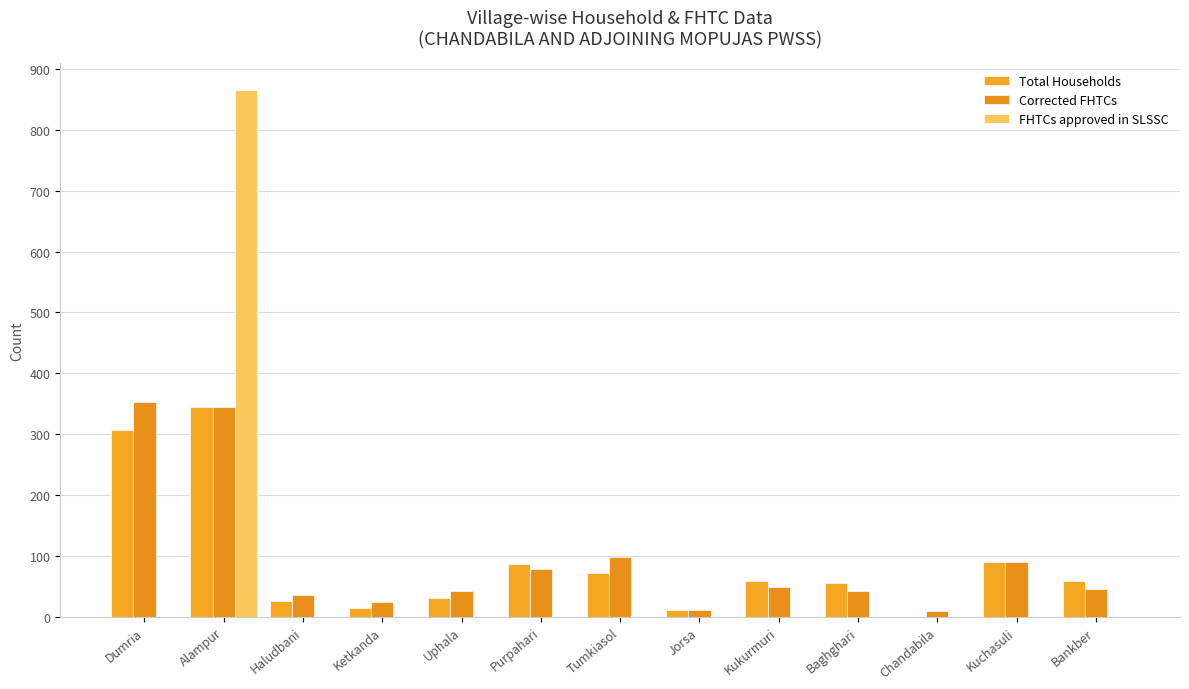

Reading left to right, transcribe all the data shown in this chart.

Total Households: Dumria=306	Alampur=344	Haludbani=25	Ketkanda=14	Uphala=31	Purpahari=87	Tumkiasol=71	Jorsa=10	Kukurmuri=58	Baghghari=56	Chandabila=0	Kuchasuli=89	Bankber=59
Corrected FHTCs: Dumria=353	Alampur=344	Haludbani=36	Ketkanda=24	Uphala=42	Purpahari=79	Tumkiasol=98	Jorsa=10	Kukurmuri=48	Baghghari=42	Chandabila=9	Kuchasuli=89	Bankber=45
FHTCs approved in SLSSC: Dumria=0	Alampur=866	Haludbani=0	Ketkanda=0	Uphala=0	Purpahari=0	Tumkiasol=0	Jorsa=0	Kukurmuri=0	Baghghari=0	Chandabila=0	Kuchasuli=0	Bankber=0